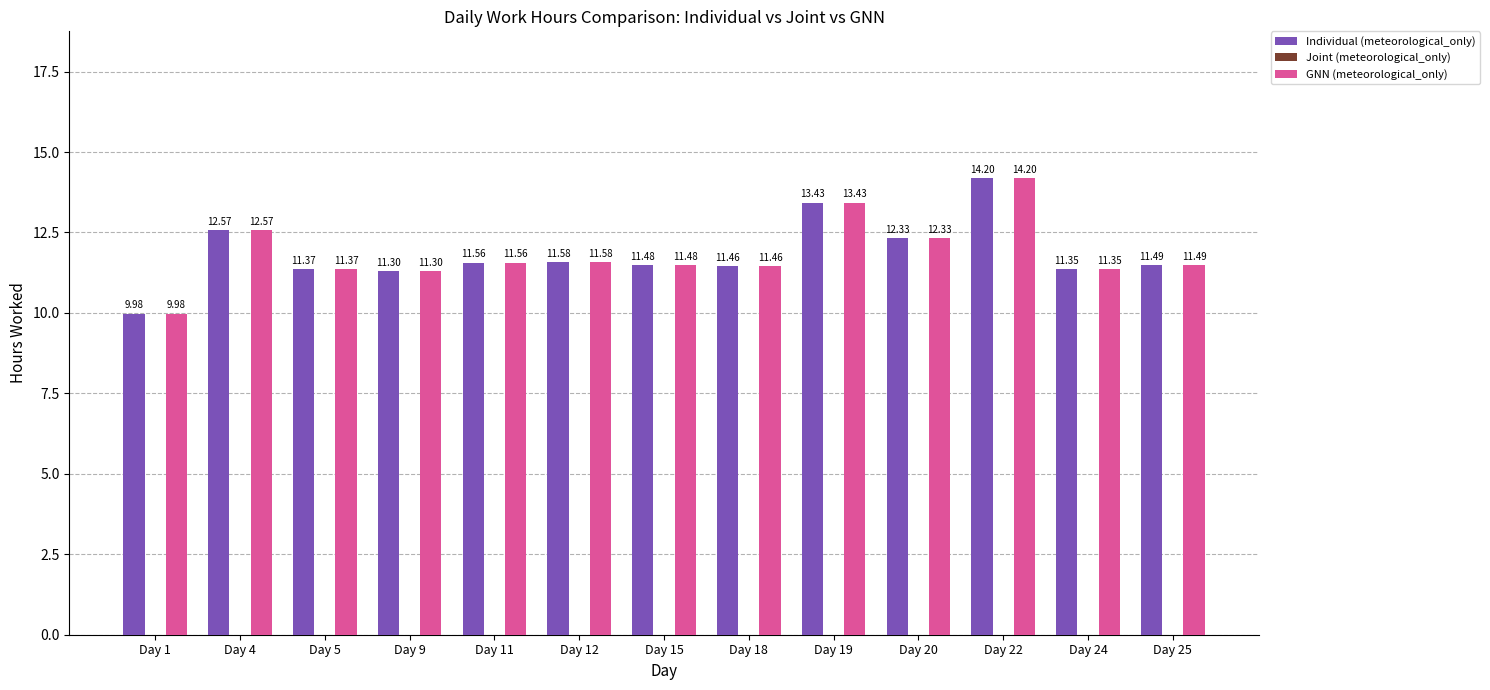

Is the value of Individual (meteorological_only) at Day 9 greater than the value of GNN (meteorological_only) at Day 18?

No